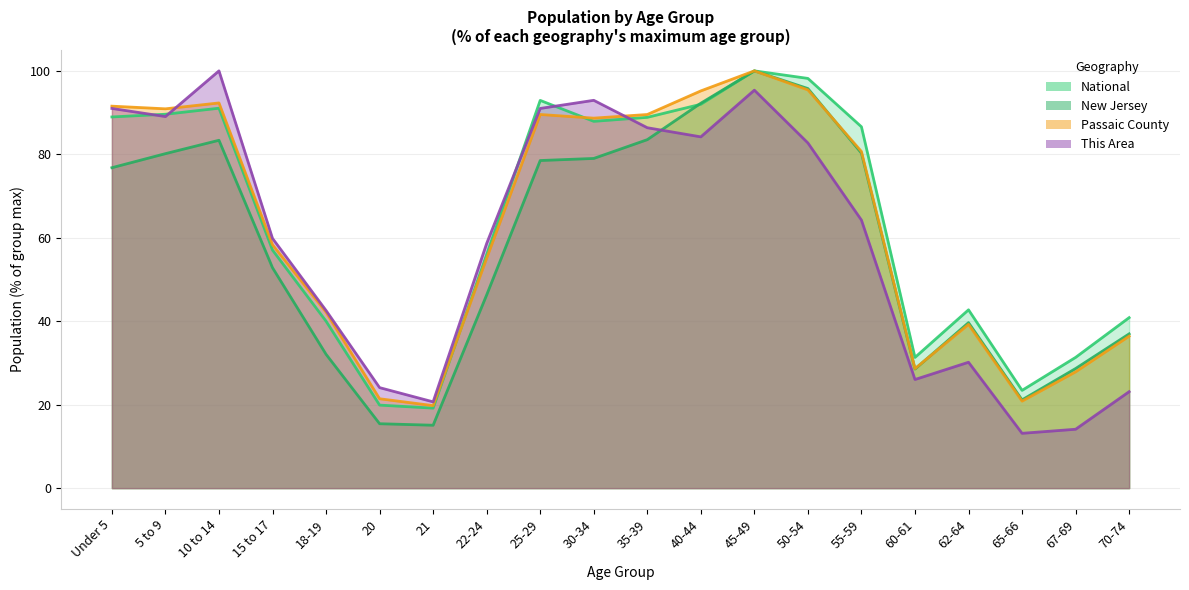

What is the label of the 9th point from the left?

25-29